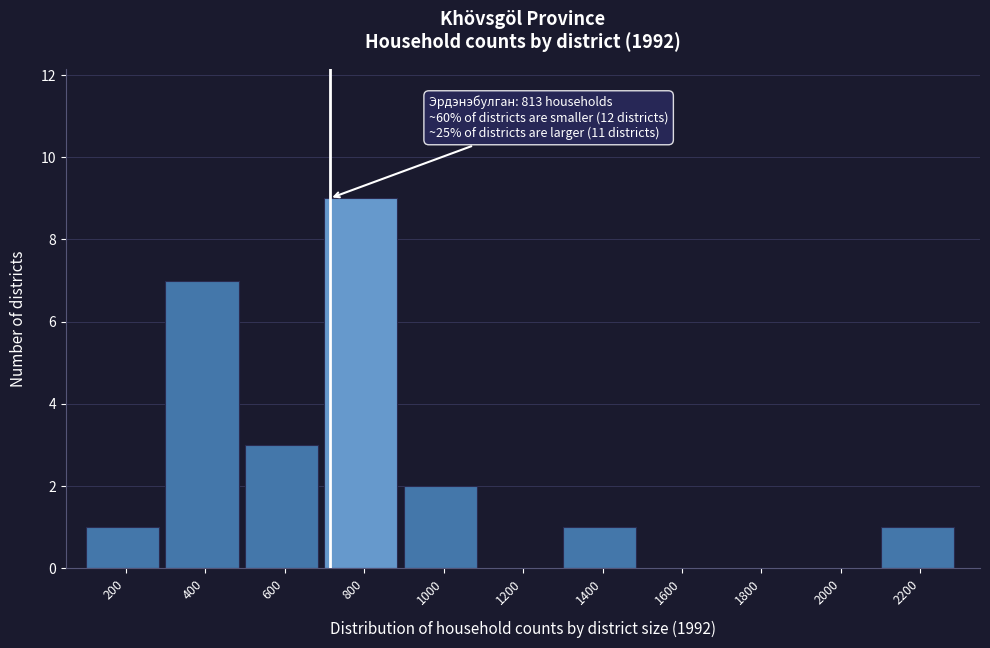

Reading right to left, list all the values displayed in this chart.

2200=1	2000=0	1800=0	1600=0	1400=1	1200=0	1000=2	800=9	600=3	400=7	200=1